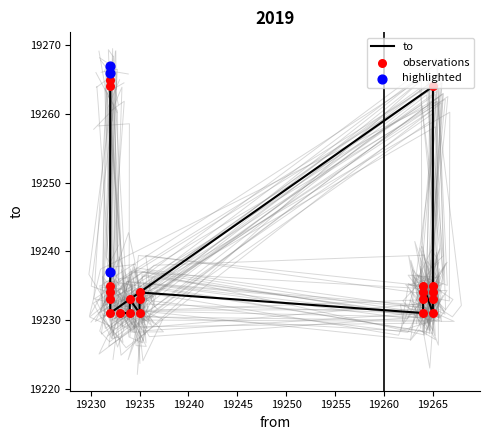

Between 19234 and 19265, which is larger?

19265